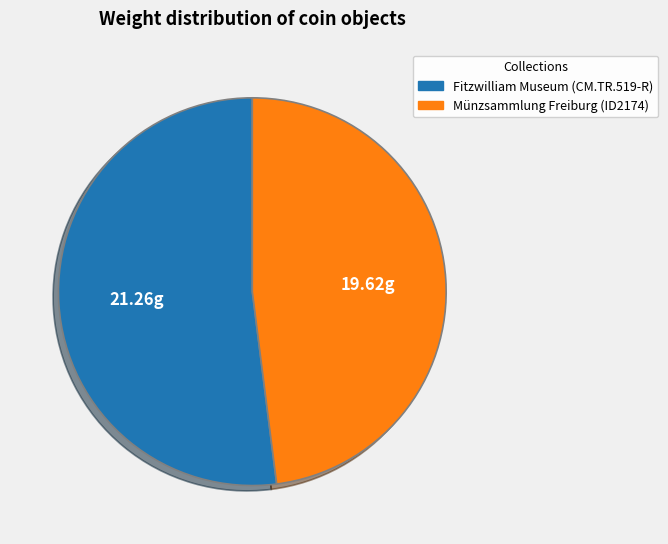

Do Münzsammlung Freiburg (ID2174) and Fitzwilliam Museum (CM.TR.519-R) together represent more than half of the pie?

Yes